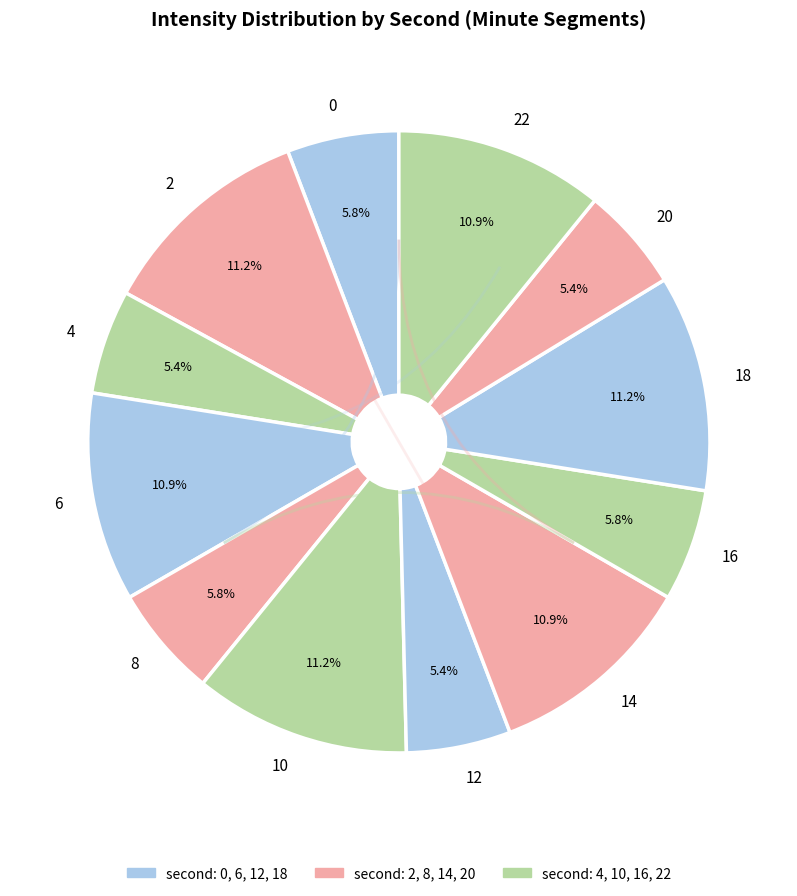

Count the number of slices in the pie.

12